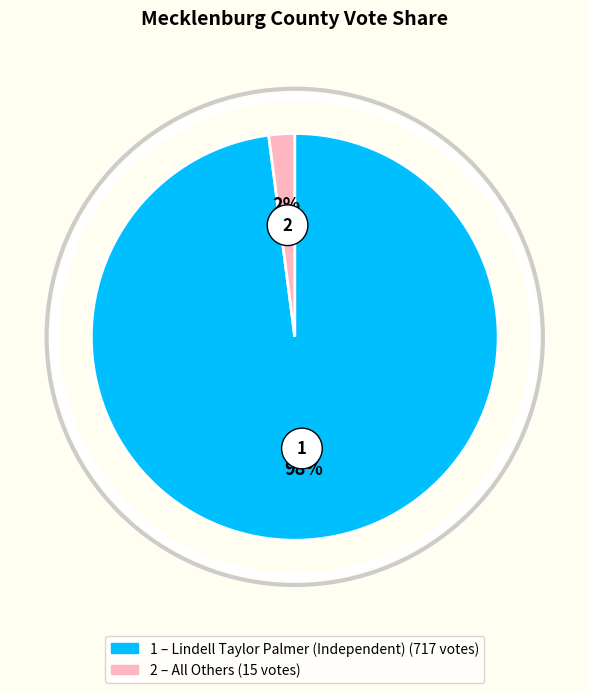

To the nearest percent, what portion does Lindell Taylor Palmer (Independent) represent?

98%